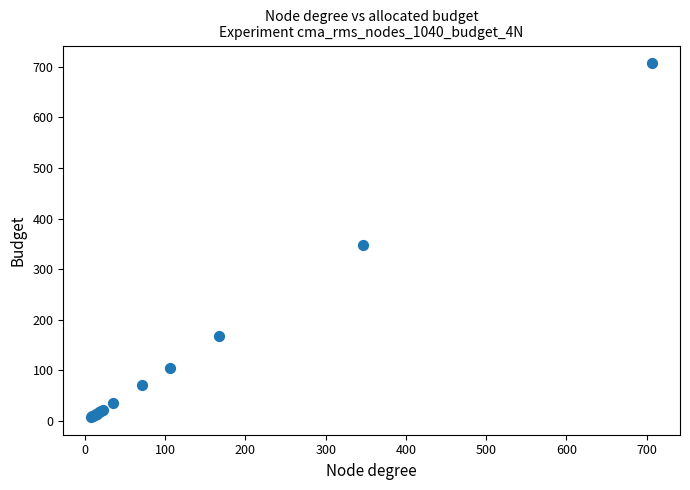

What Y value in the scatter plot is closest to 357?

347.0